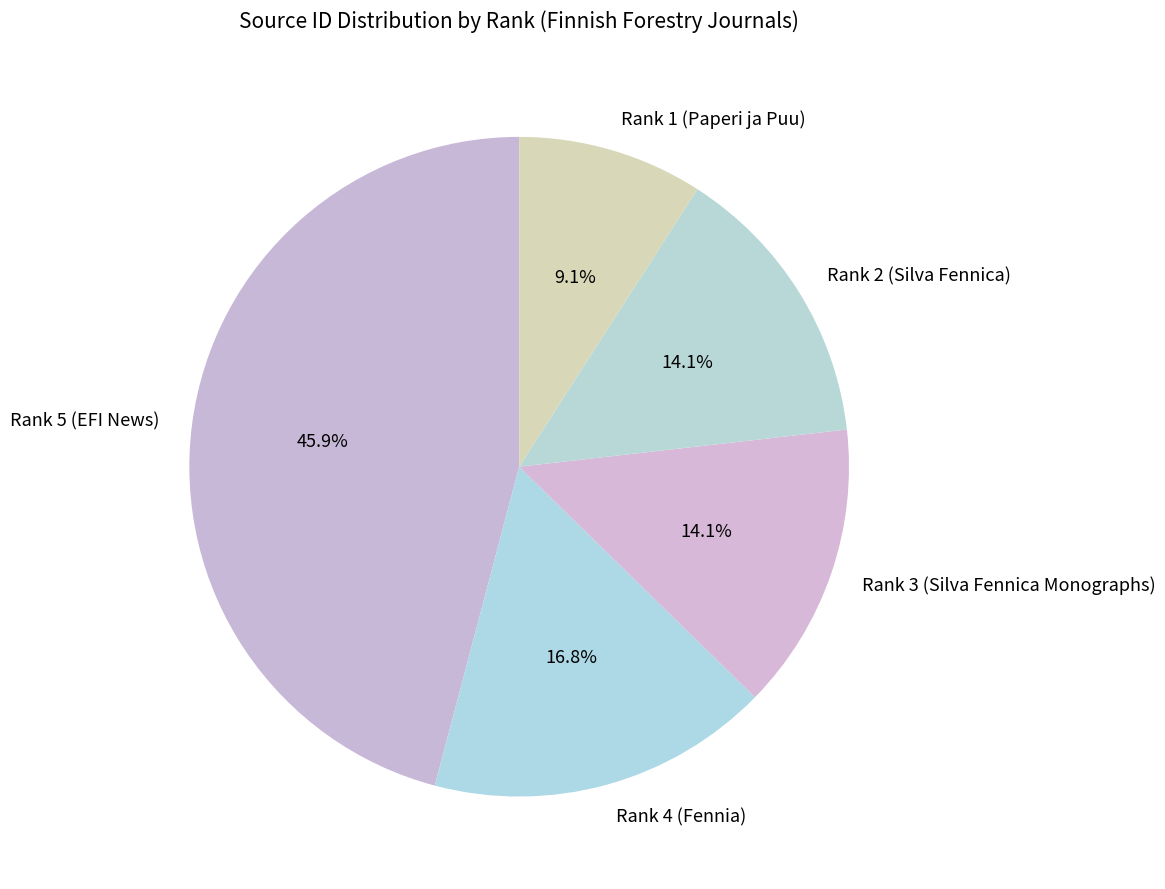

To the nearest percent, what portion does Rank 3 (Silva Fennica Monographs) represent?

14%